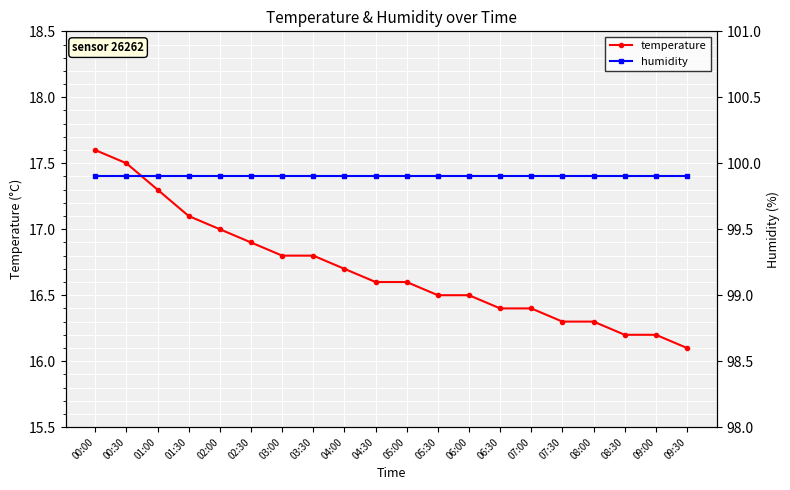

What is the difference between the temperature values at 00:30 and 05:30?

1.0